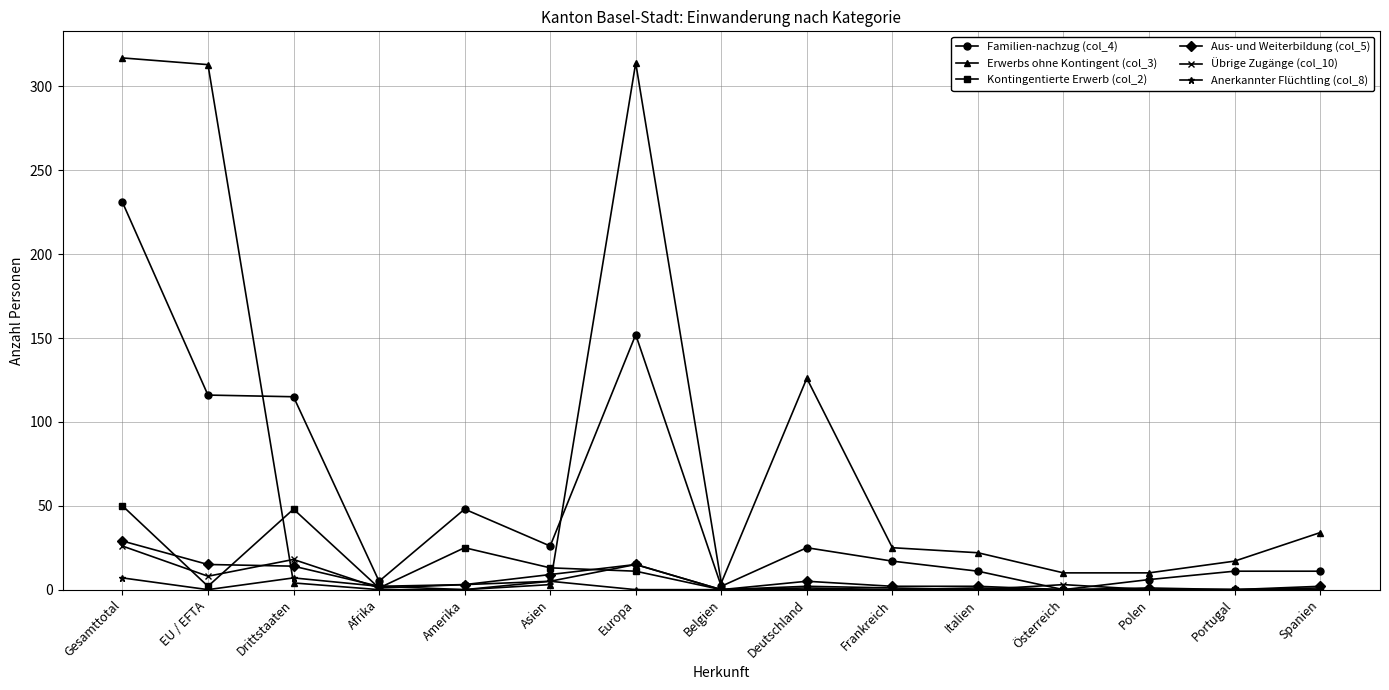

Which category has the highest value in the Übrige Zugänge (col_10) series?

Gesamttotal